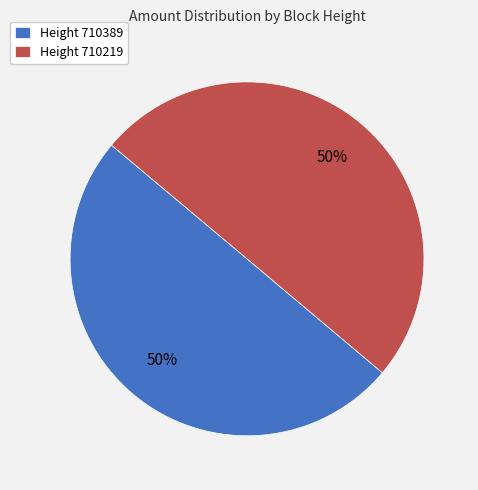

Count the number of slices in the pie.

2